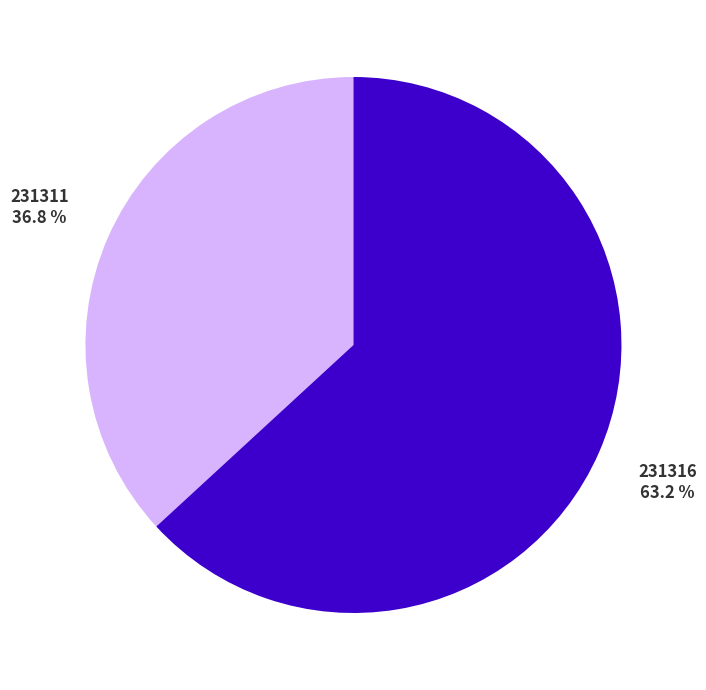

To the nearest percent, what is the difference between the 231311 and 231316 slice percentages?

26%